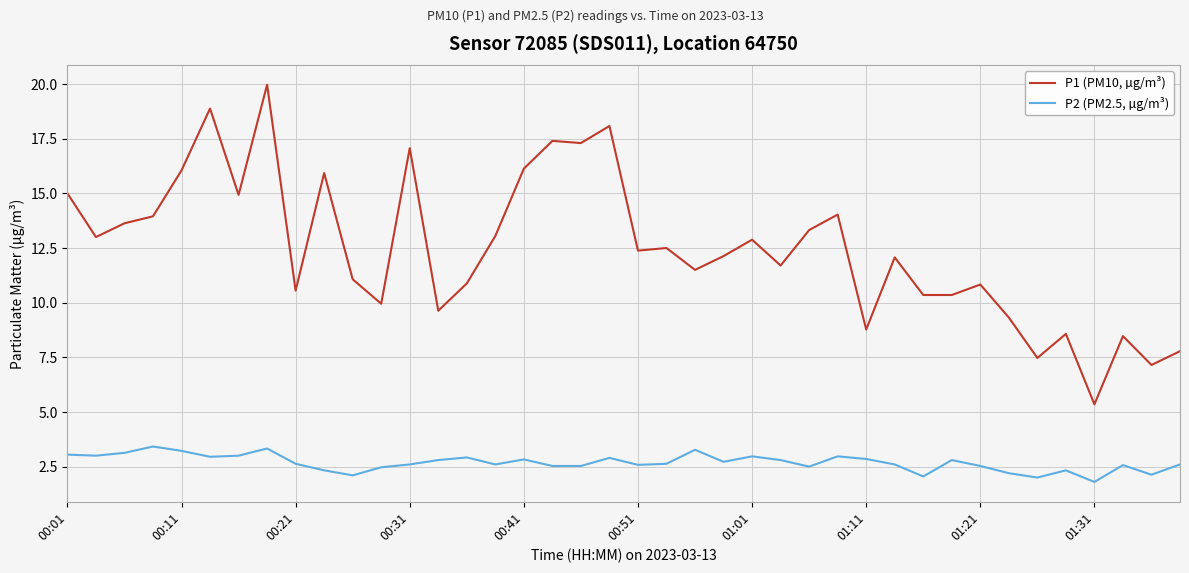

What is the average value of the P2 (PM2.5, µg/m³) series?

2.7